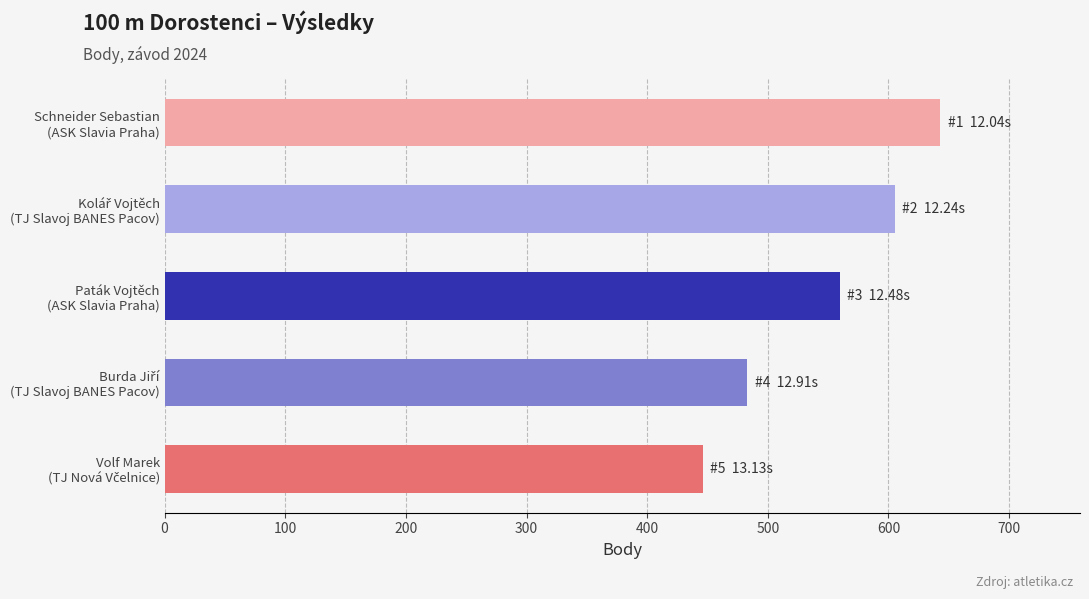

What is the difference between the maximum and second lowest values?

160